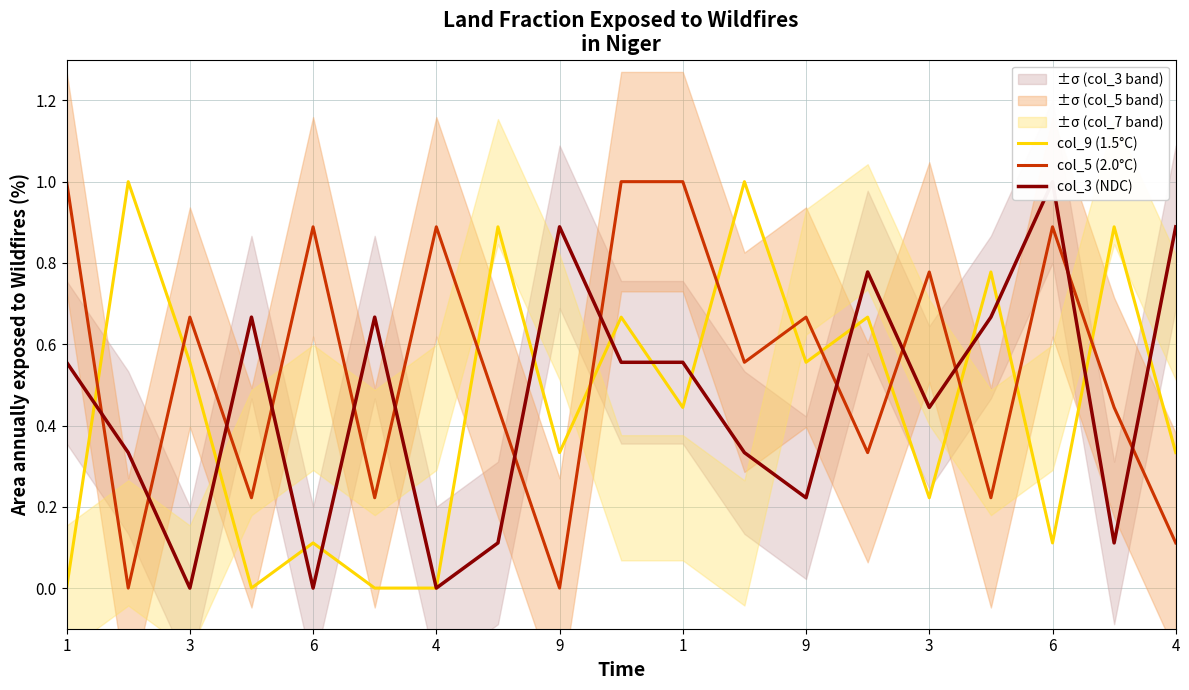

What are all the series names shown in the legend?

col_9 (1.5°C), col_5 (2.0°C), col_3 (NDC)